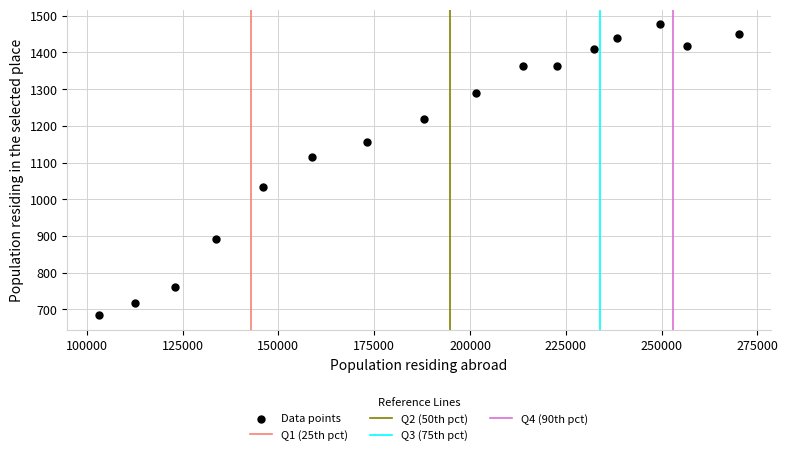

What is the range of X values (max minus min)?

166855